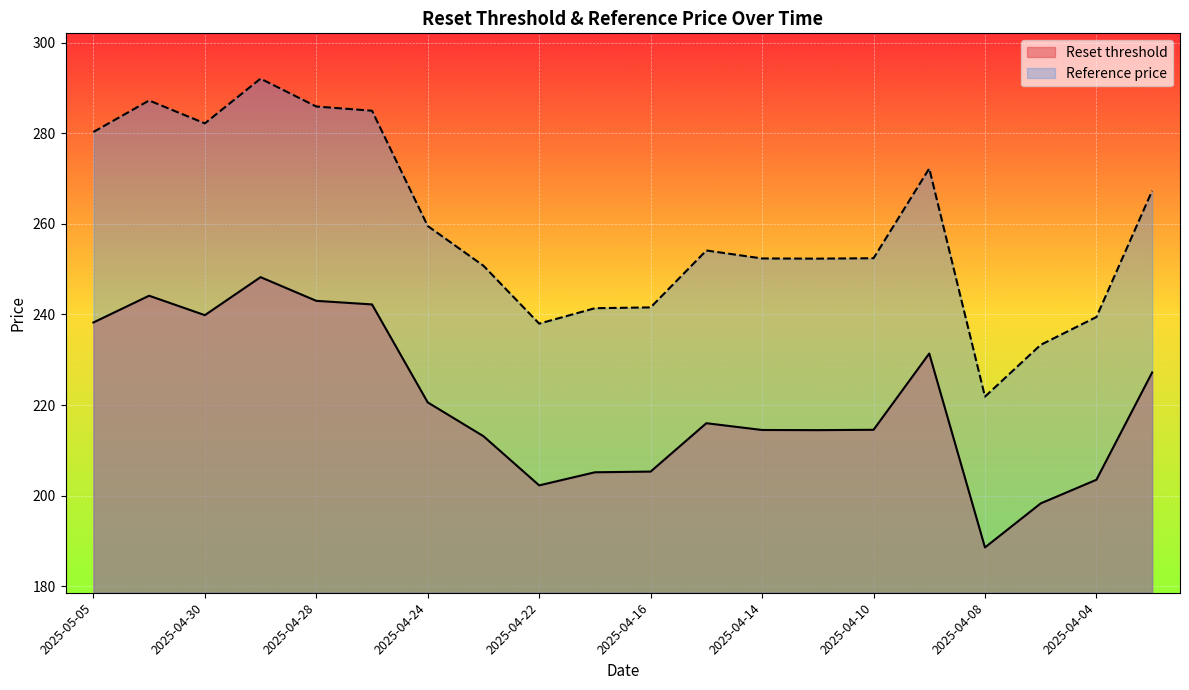

What are all the series names shown in the legend?

Reset threshold, Reference price